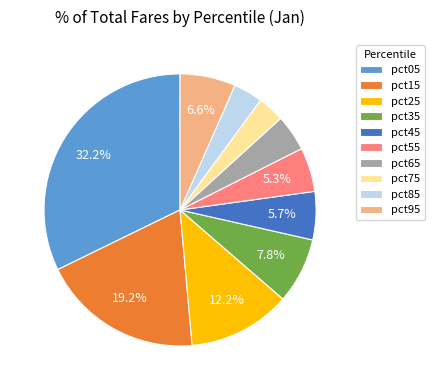

To the nearest percent, what percentage of the pie is pct85?

3%